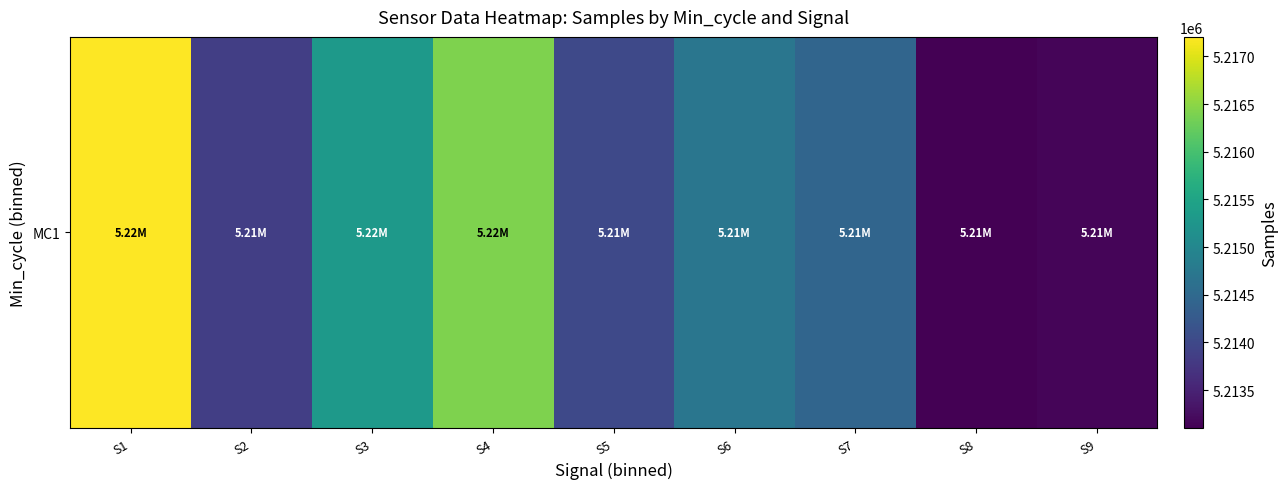

Count the number of values greater than 5214439.

5